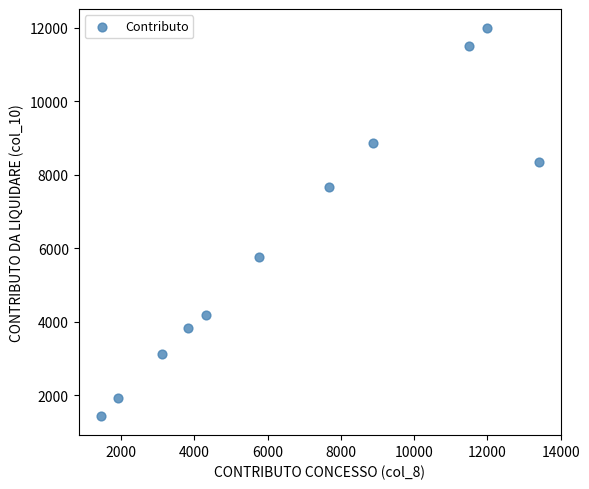

What is the range of Y values (max minus min)?

10543.1